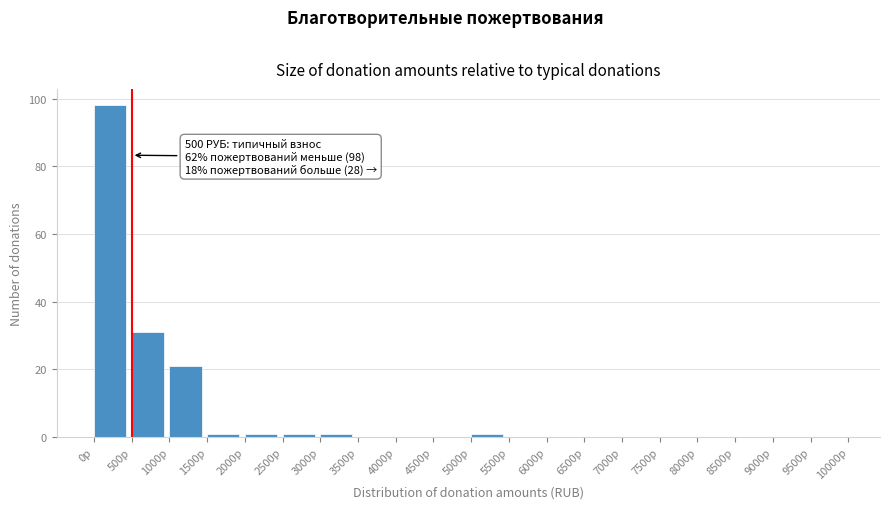

Over which range of the x-axis is the bar tallest?

0 to 500